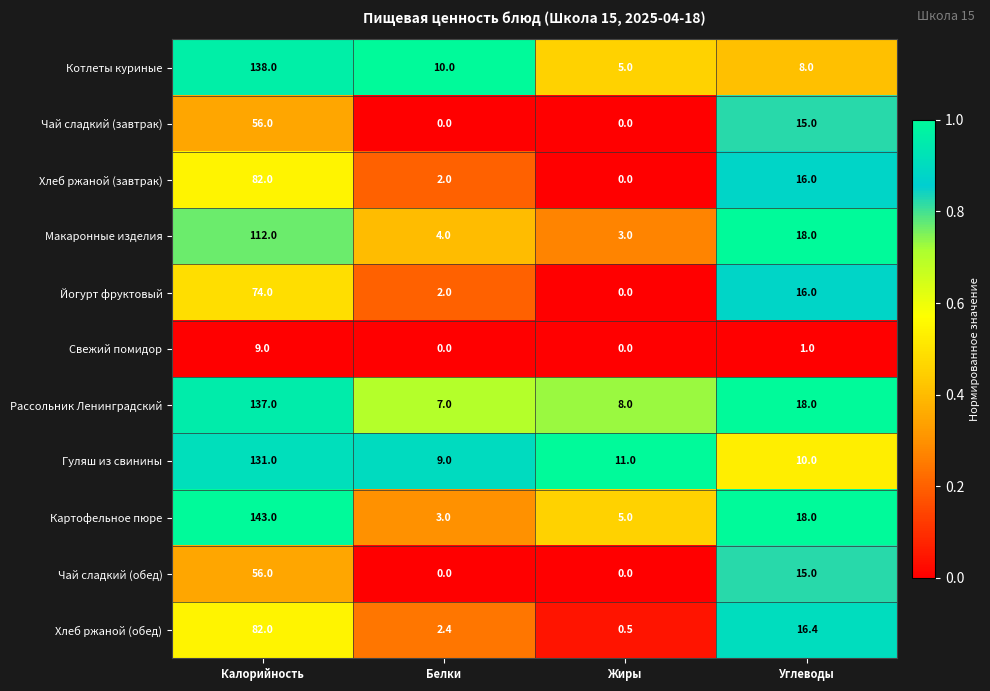

What is the difference between the highest and lowest values at Углеводы?

17.0